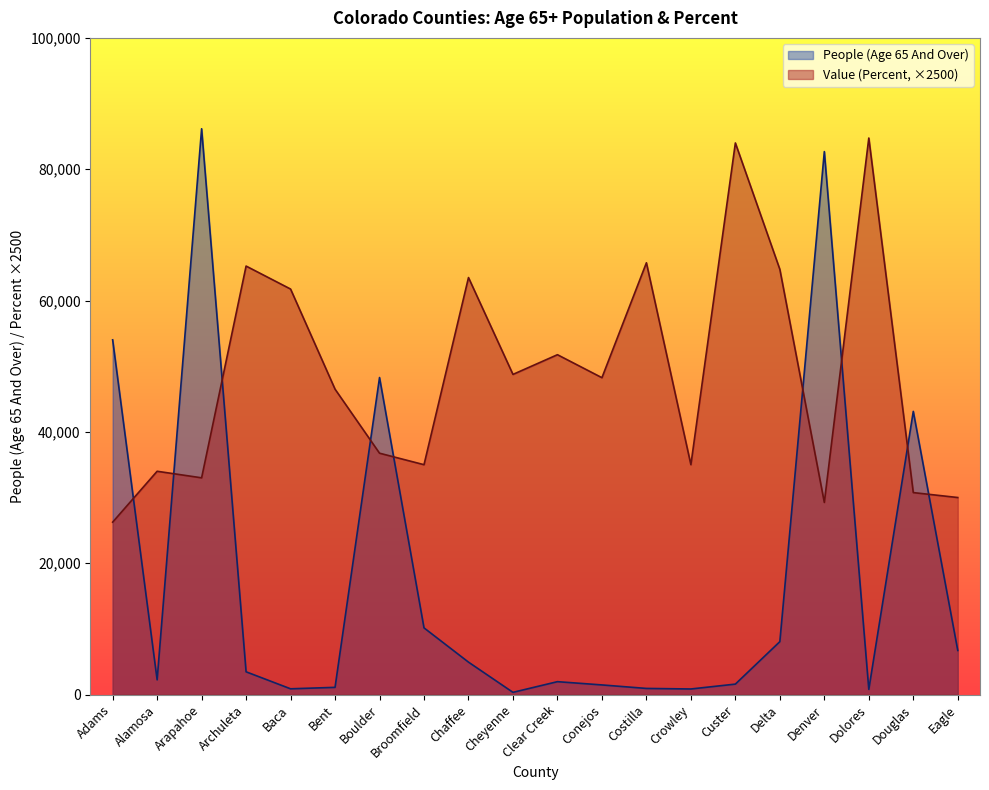

At which category is the sum across all series the highest?

Arapahoe